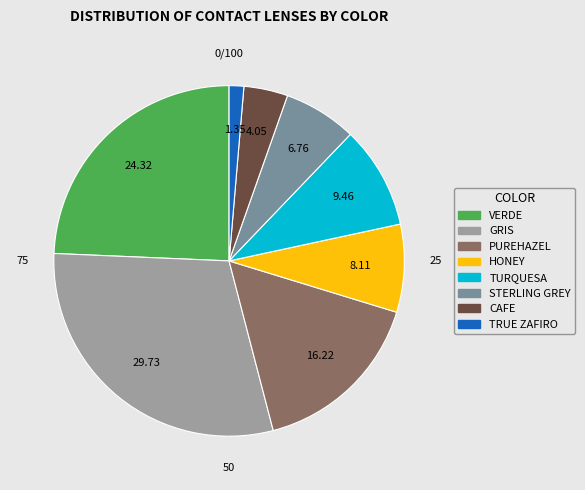

Does HONEY represent more than half of the total?

No